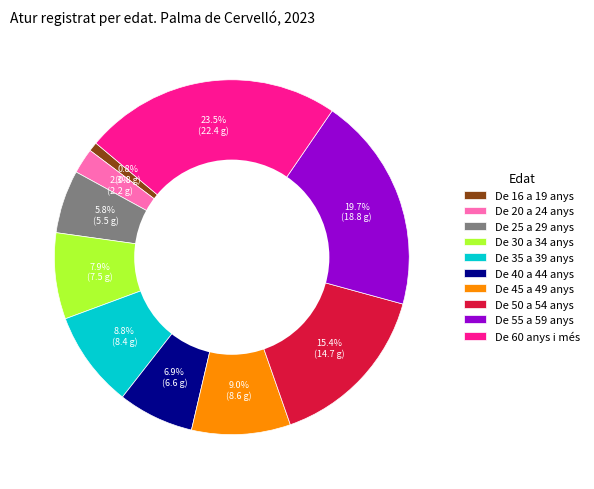

To the nearest percent, what percentage of the pie is De 50 a 54 anys?

15%